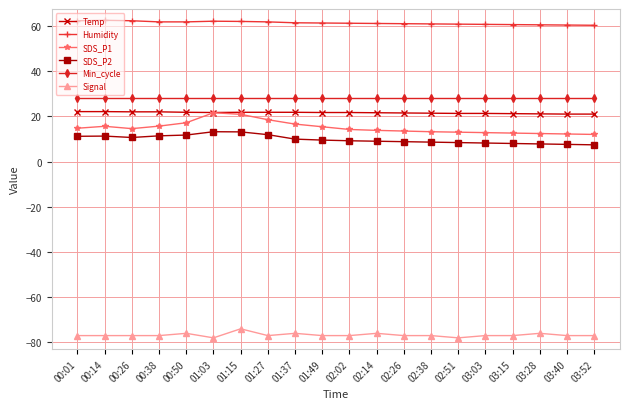

Is the value of Humidity at 00:38 greater than the value of Signal at 00:26?

Yes